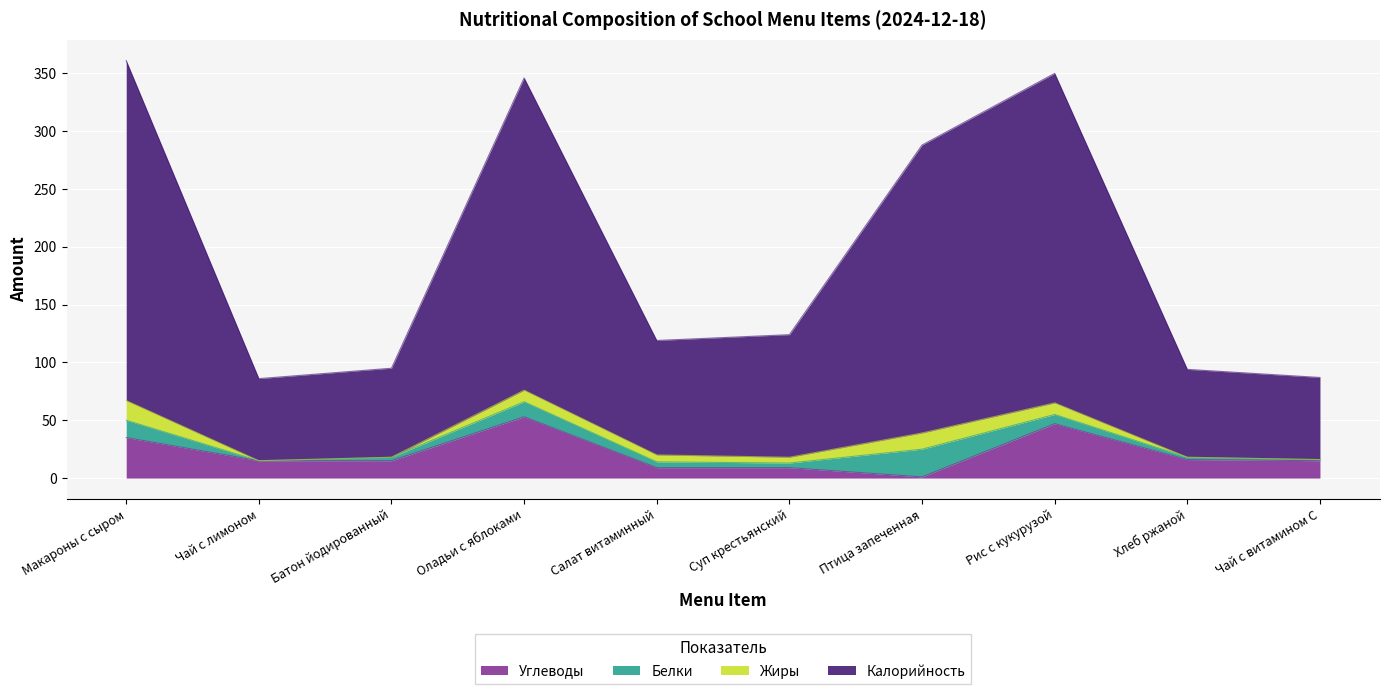

How many values in the Углеводы series exceed 15?

4